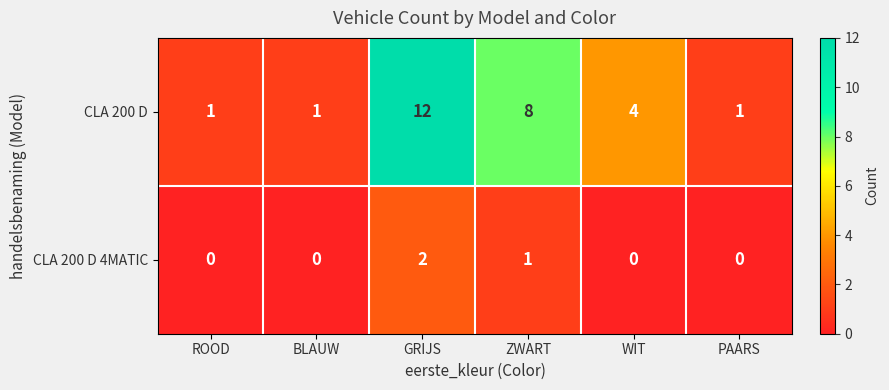

What is the highest value of the CLA 200 D series?

12